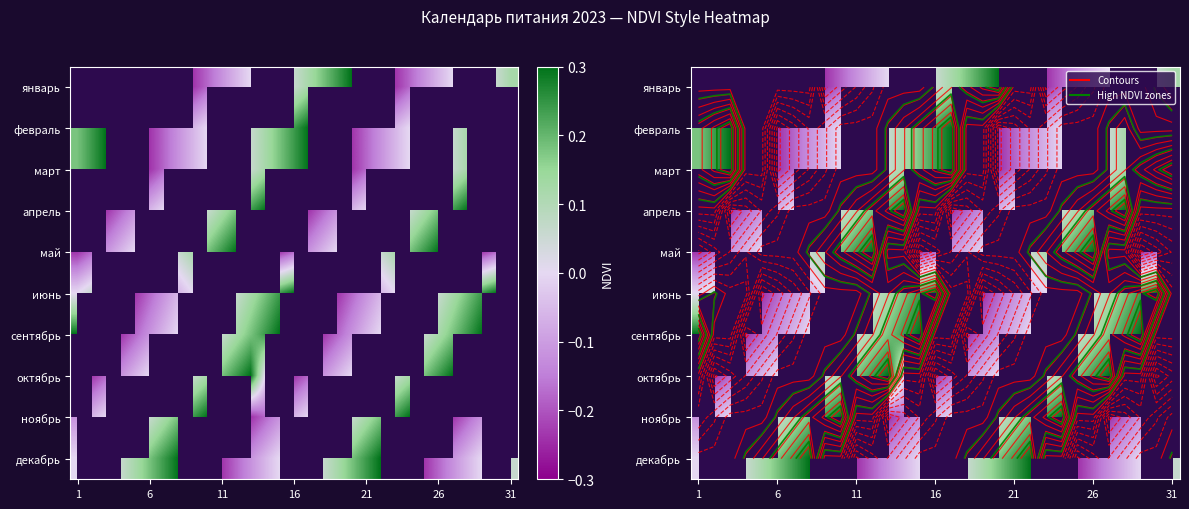

List the series in order of their overall mean, highest first.

январь, февраль, март, апрель, май, июнь, сентябрь, октябрь, ноябрь, декабрь